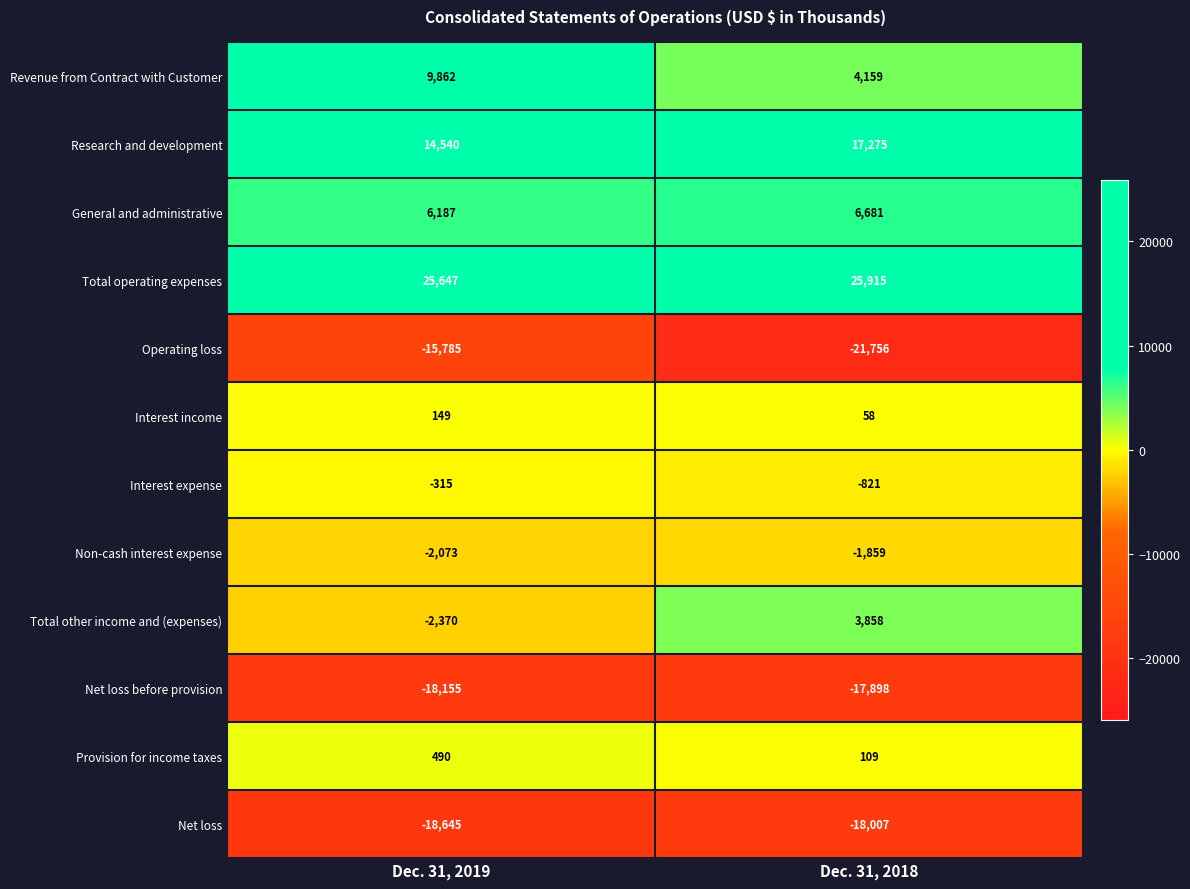

Reading left to right, transcribe all the data shown in this chart.

Revenue from Contract with Customer: Dec. 31, 2019=9862	Dec. 31, 2018=4159
Research and development: Dec. 31, 2019=14540	Dec. 31, 2018=17275
General and administrative: Dec. 31, 2019=6187	Dec. 31, 2018=6681
Total operating expenses: Dec. 31, 2019=25647	Dec. 31, 2018=25915
Operating loss: Dec. 31, 2019=-15785	Dec. 31, 2018=-21756
Interest income: Dec. 31, 2019=149	Dec. 31, 2018=58
Interest expense: Dec. 31, 2019=-315	Dec. 31, 2018=-821
Non-cash interest expense: Dec. 31, 2019=-2073	Dec. 31, 2018=-1859
Total other income and (expenses): Dec. 31, 2019=-2370	Dec. 31, 2018=3858
Net loss before provision: Dec. 31, 2019=-18155	Dec. 31, 2018=-17898
Provision for income taxes: Dec. 31, 2019=490	Dec. 31, 2018=109
Net loss: Dec. 31, 2019=-18645	Dec. 31, 2018=-18007